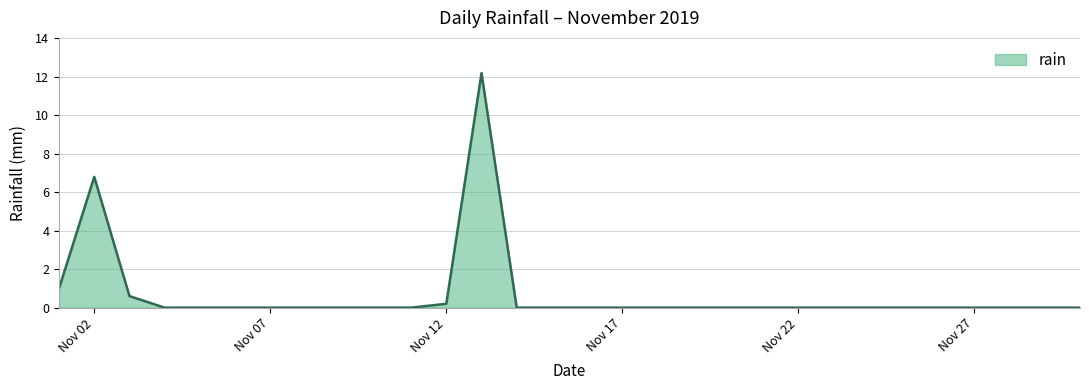

Does the chart have visible grid lines?

Yes